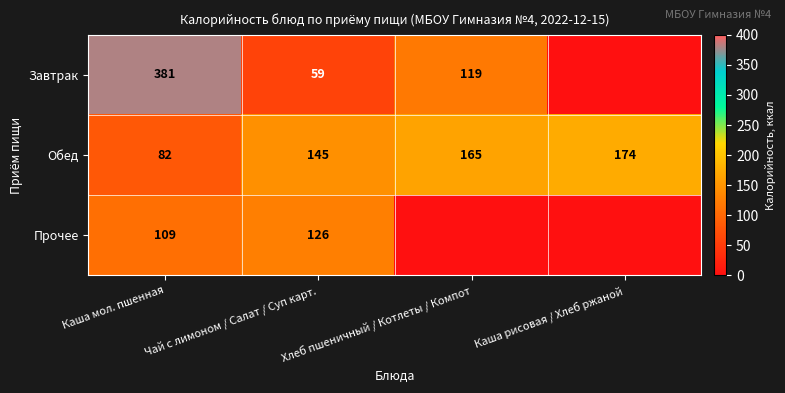

At Чай с лимоном / Салат / Суп карт., list the series in order from smallest to largest.

Завтрак, Прочее, Обед